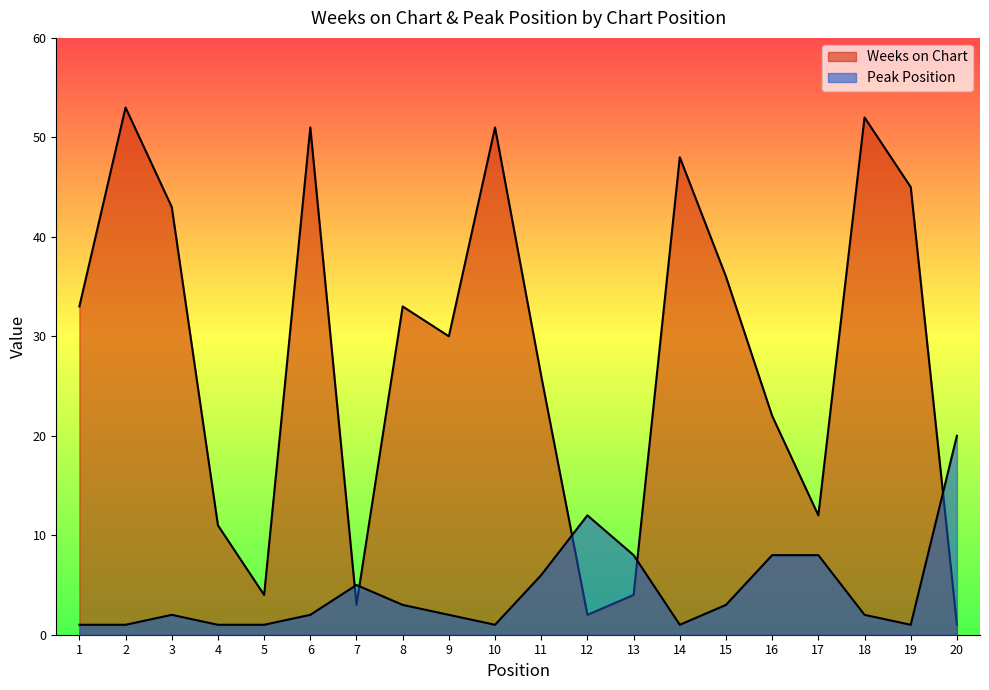

Reading left to right, what are all the values shown in this chart?

Weeks on Chart: 33	53	43	11	4	51	3	33	30	51	26	2	4	48	36	22	12	52	45	1
Peak Position: 1	1	2	1	1	2	5	3	2	1	6	12	8	1	3	8	8	2	1	20